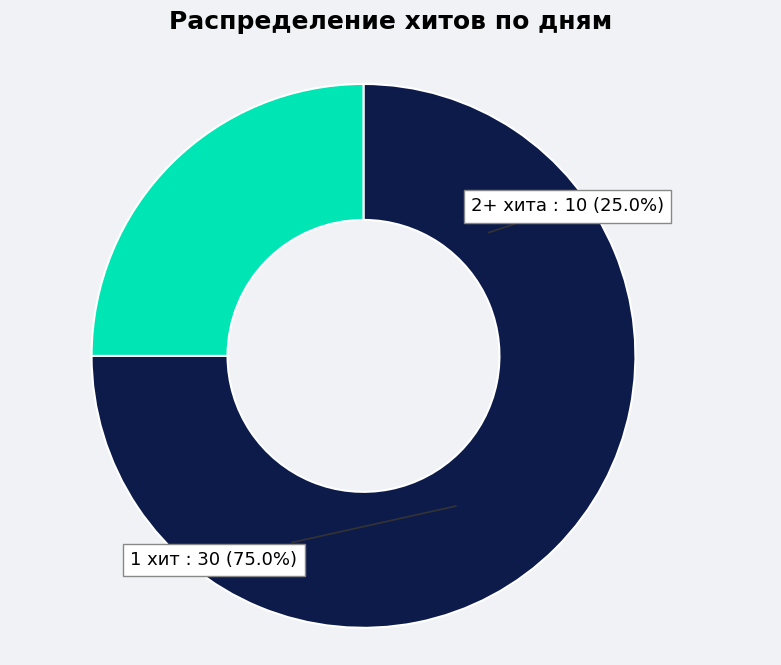

Do 22 and 36 together represent more than half of the pie?

No